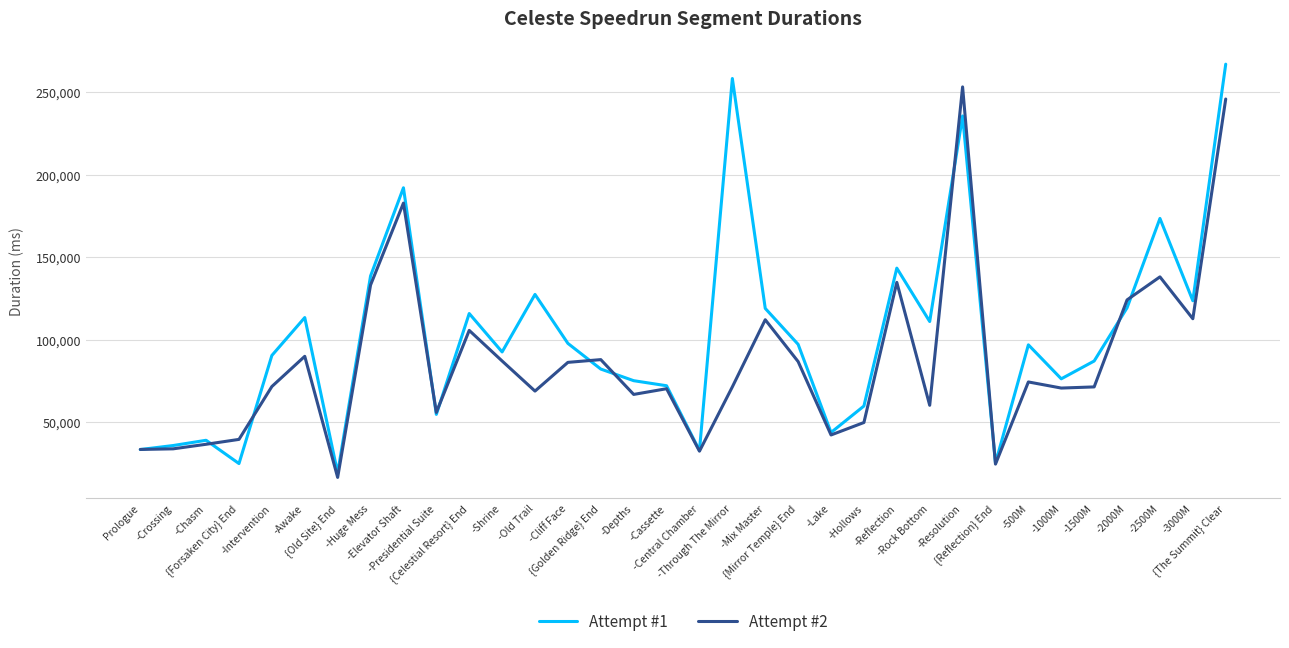

Rank the series by their maximum value, from lowest to highest.

Attempt #2, Attempt #1